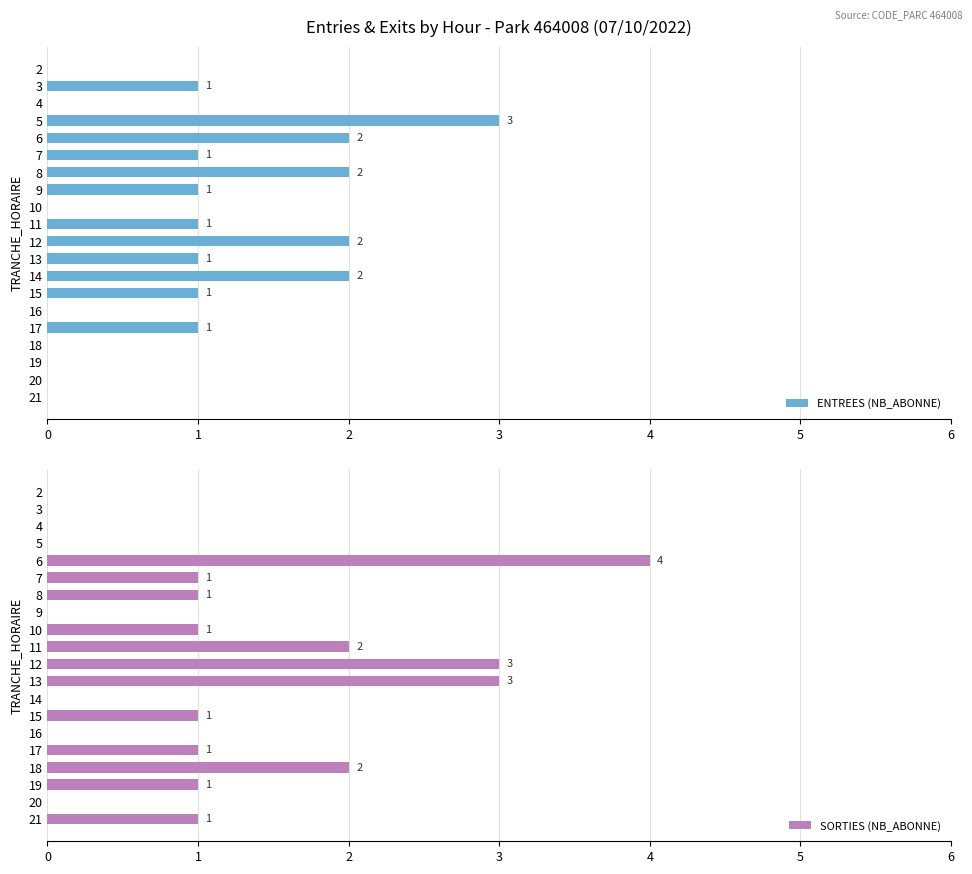

What is the maximum value for ENTREES (NB_ABONNE)?

3